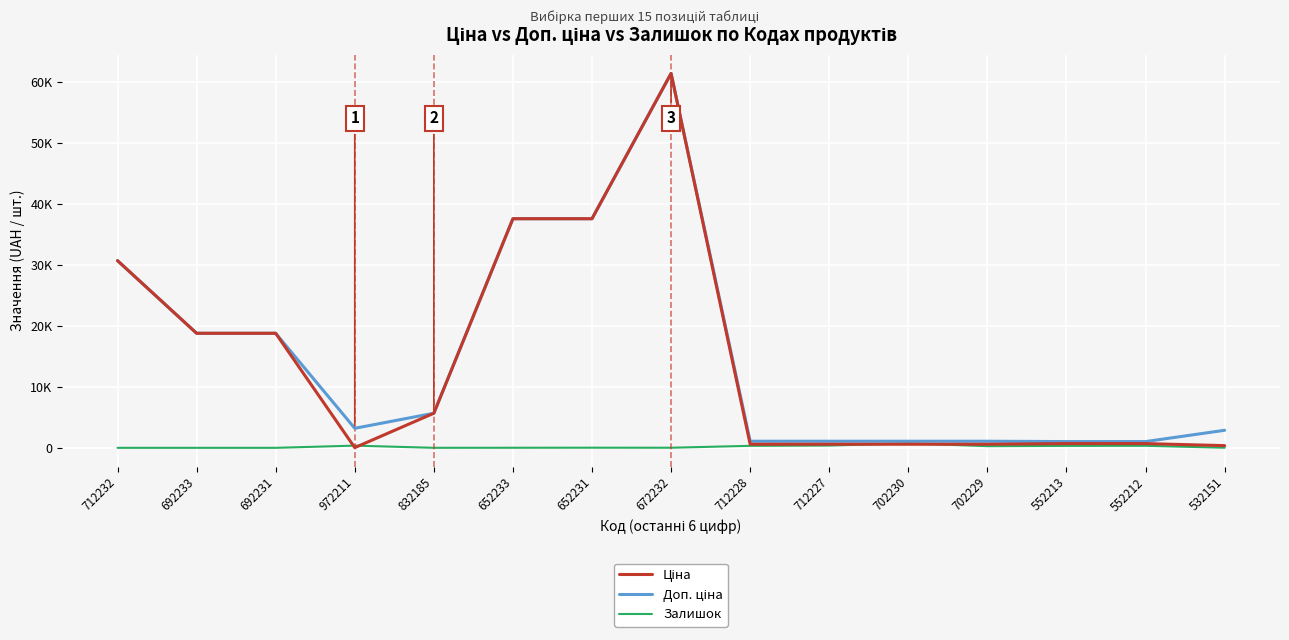

True or false: Ціна and Доп. ціна cross at least once.

False